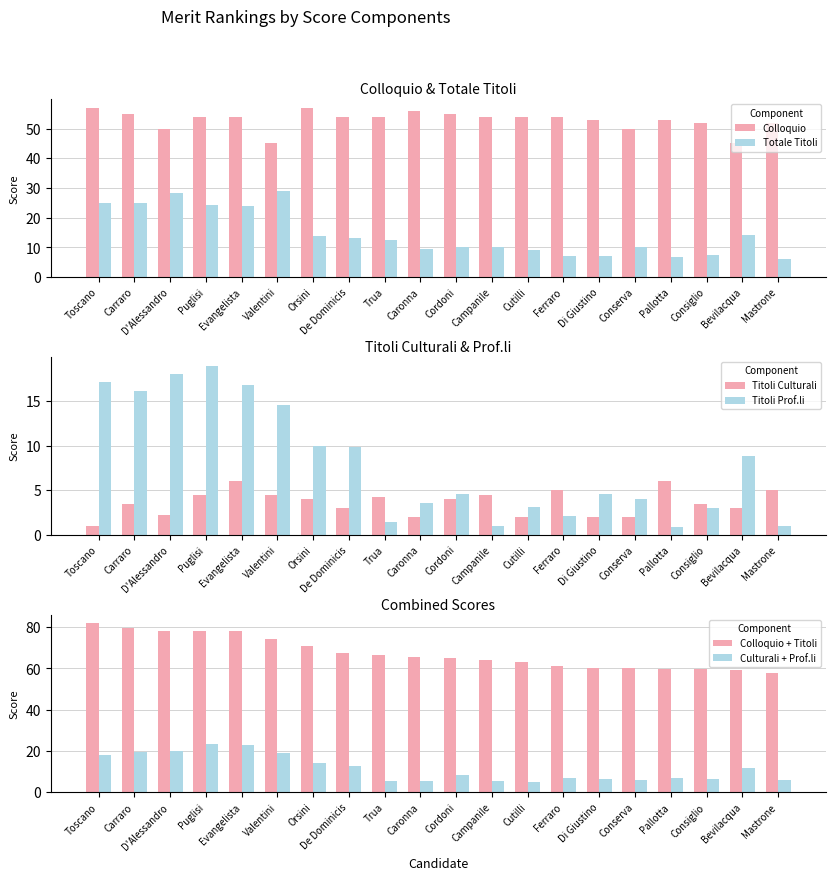

What is the spread (max minus min) of values at Consiglio?

56.5